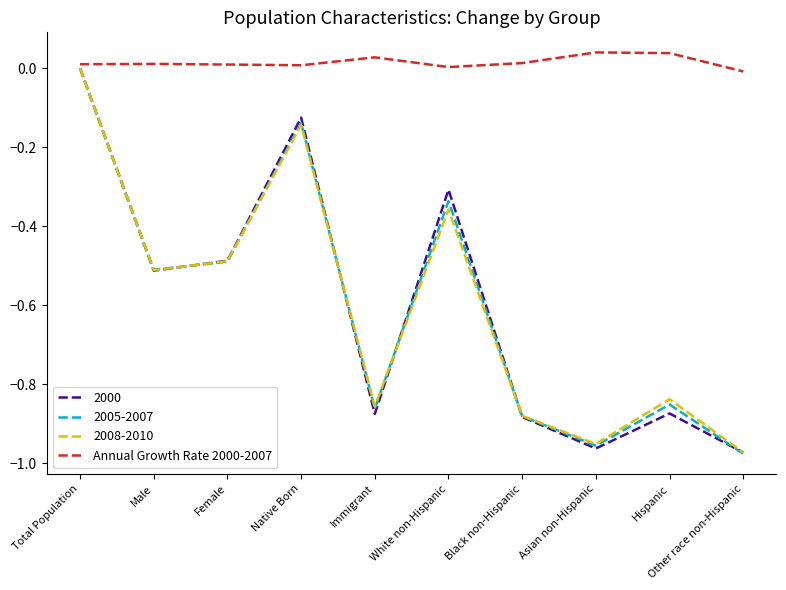

Which series has the largest total across all categories?

Annual Growth Rate 2000-2007